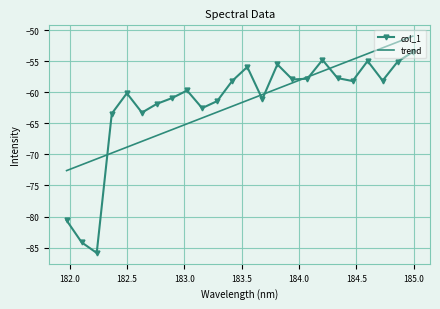

What is the average value of the col_1 series?

-61.8